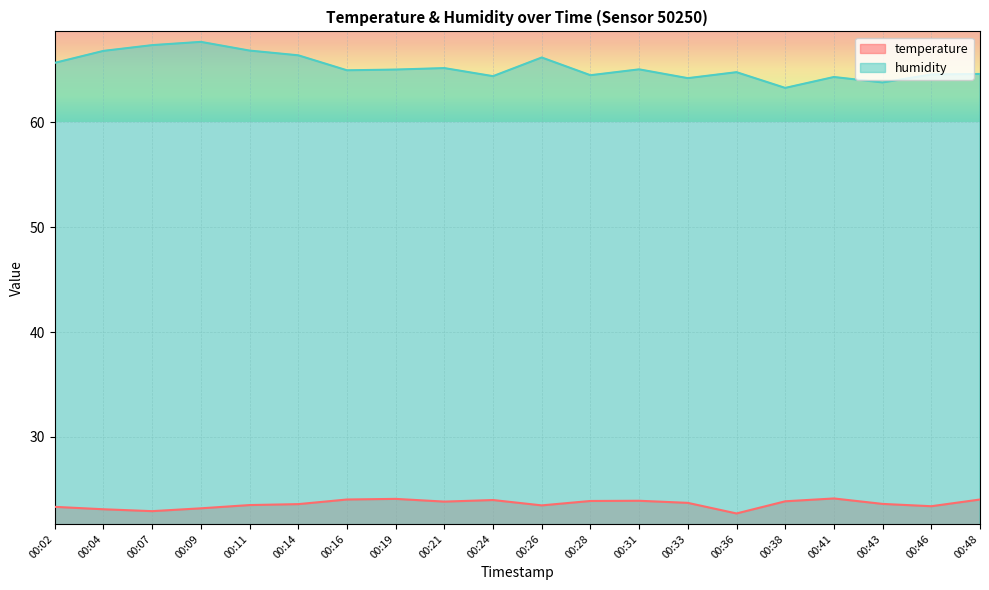

True or false: humidity and temperature intersect in this chart.

False